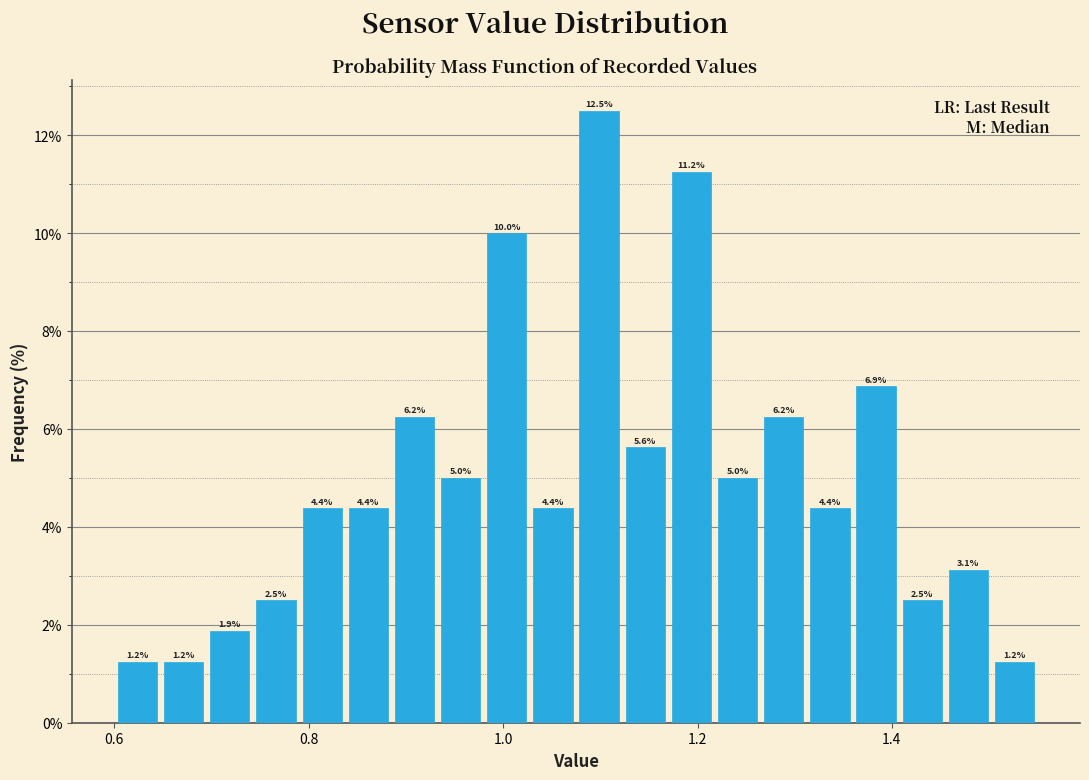

Read against the x-axis, roughly where is the centre of the tallest bar?

1.10